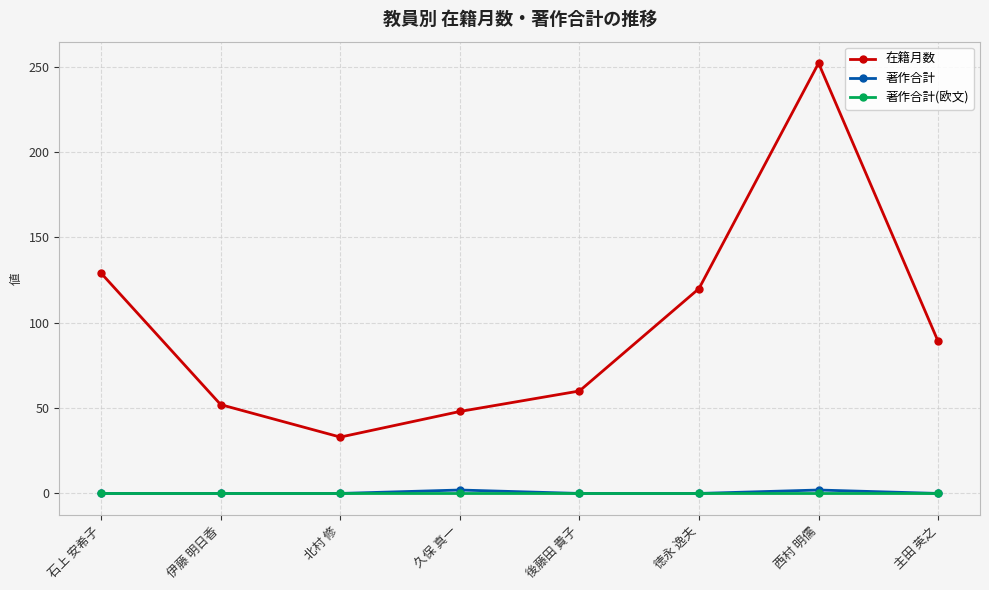

The value of 在籍月数 at 久保 真一 is 48. True or false?

True